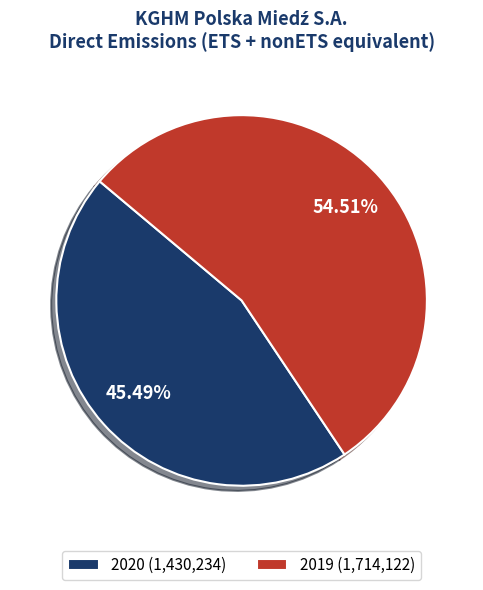

Do 2020 and 2019 together represent more than half of the pie?

Yes